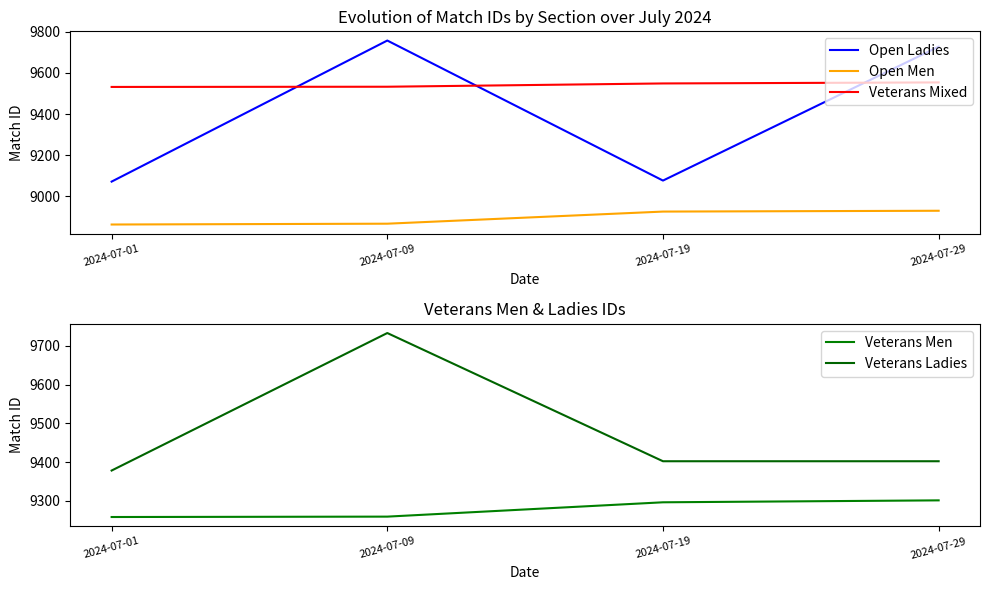

At which label is Veterans Mixed closest to 9543?

2024-07-19